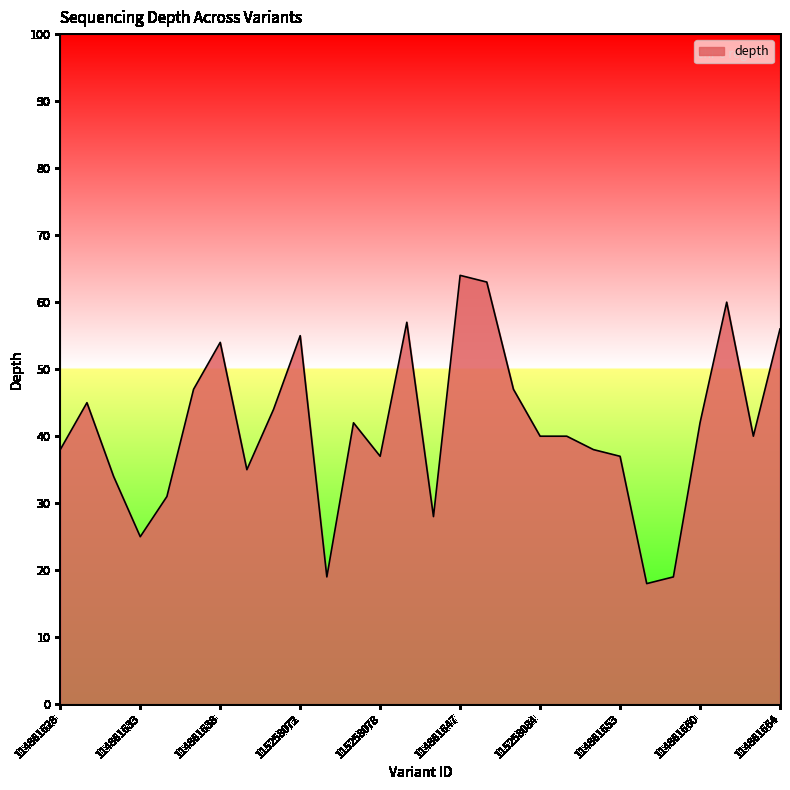

How many lines are shown in the chart?

1